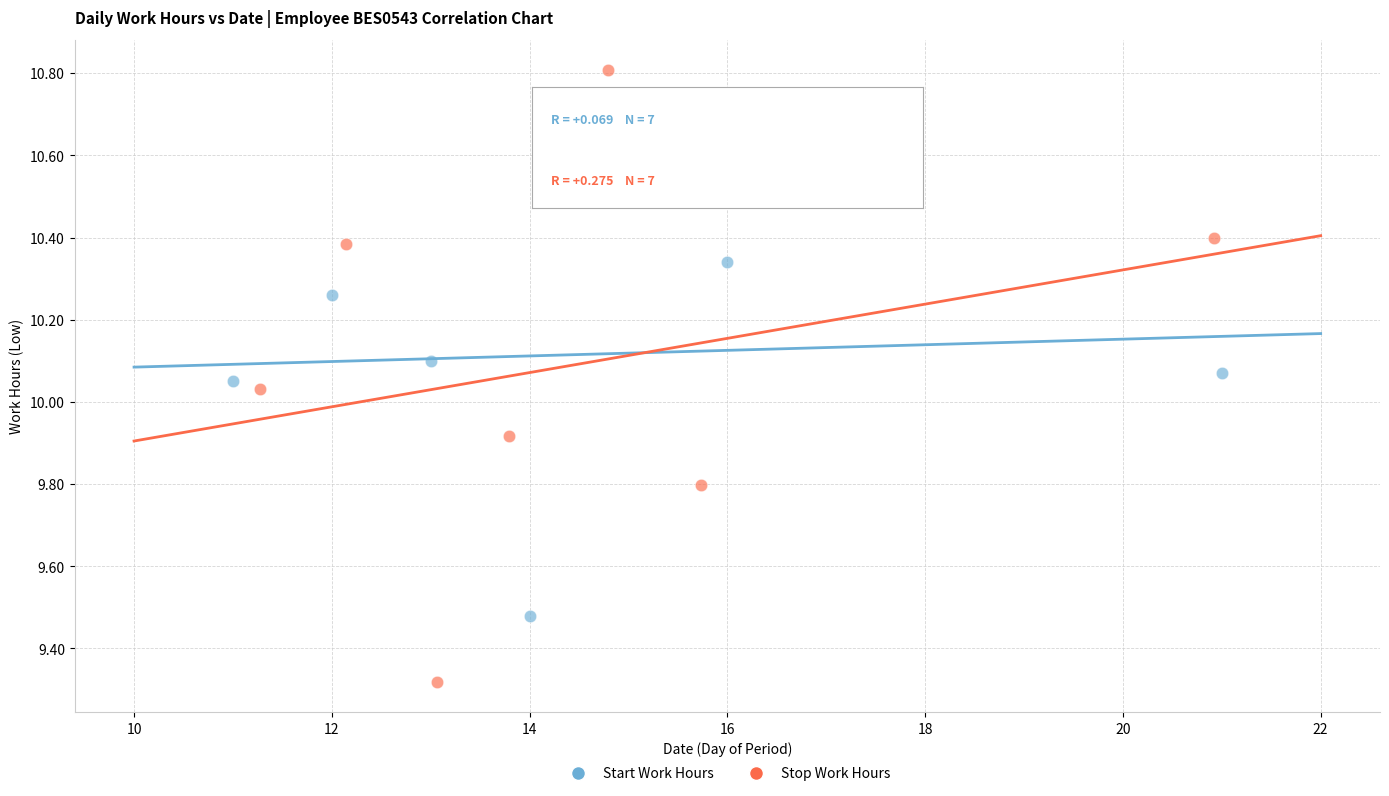

Which series reaches the maximum Y coordinate?

Stop Work Hours